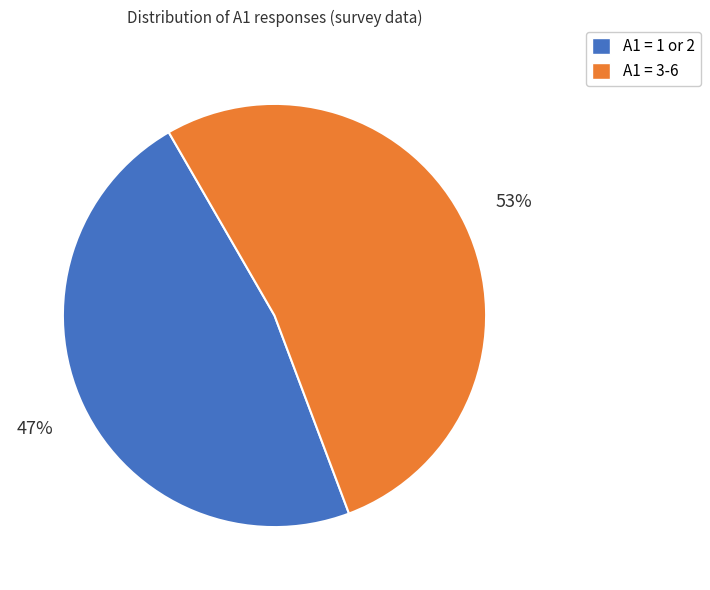

Is there a majority slice in this chart?

Yes